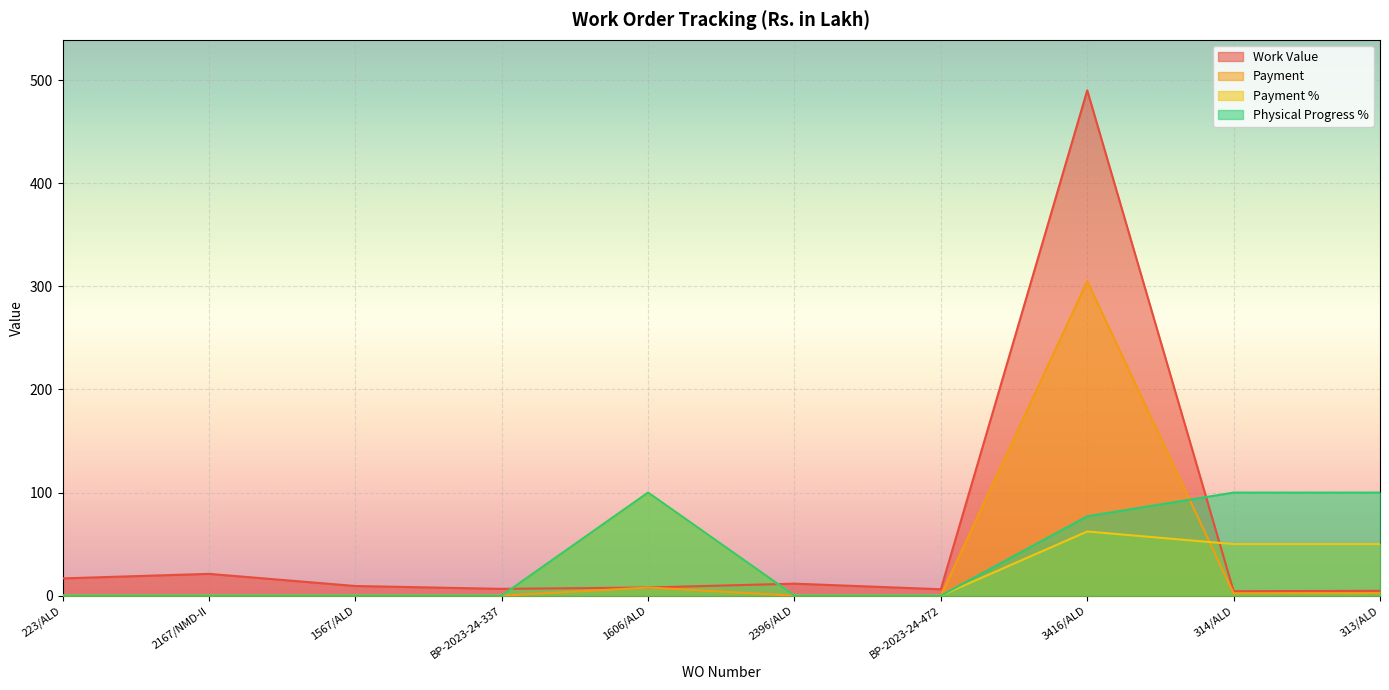

Which series ends up on top after the final intersection of Work Value and Physical Progress %?

Physical Progress %